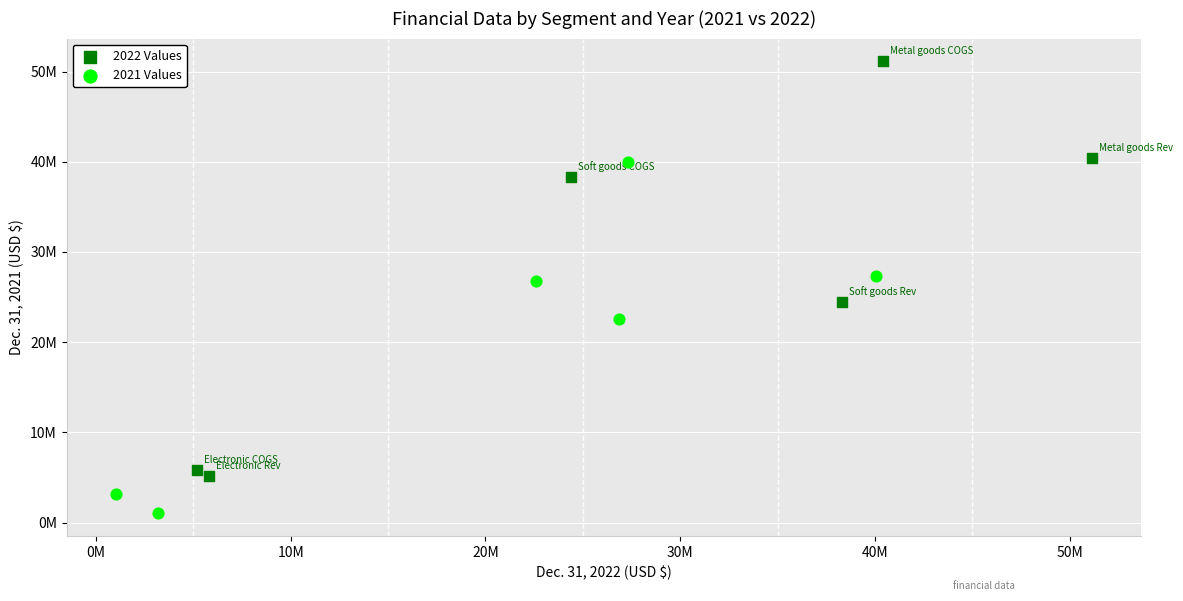

Which series contains the highest Y value?

2022 Values